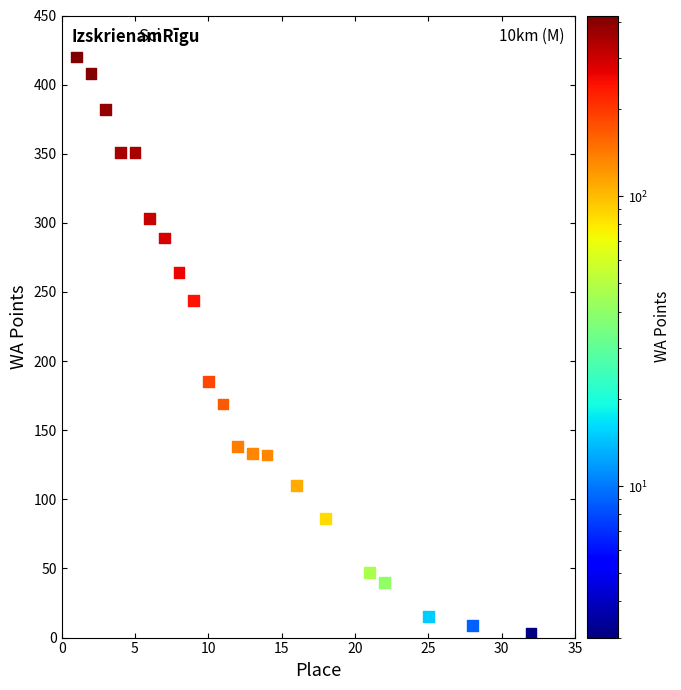

What Y value in the scatter plot is closest to 211?

185